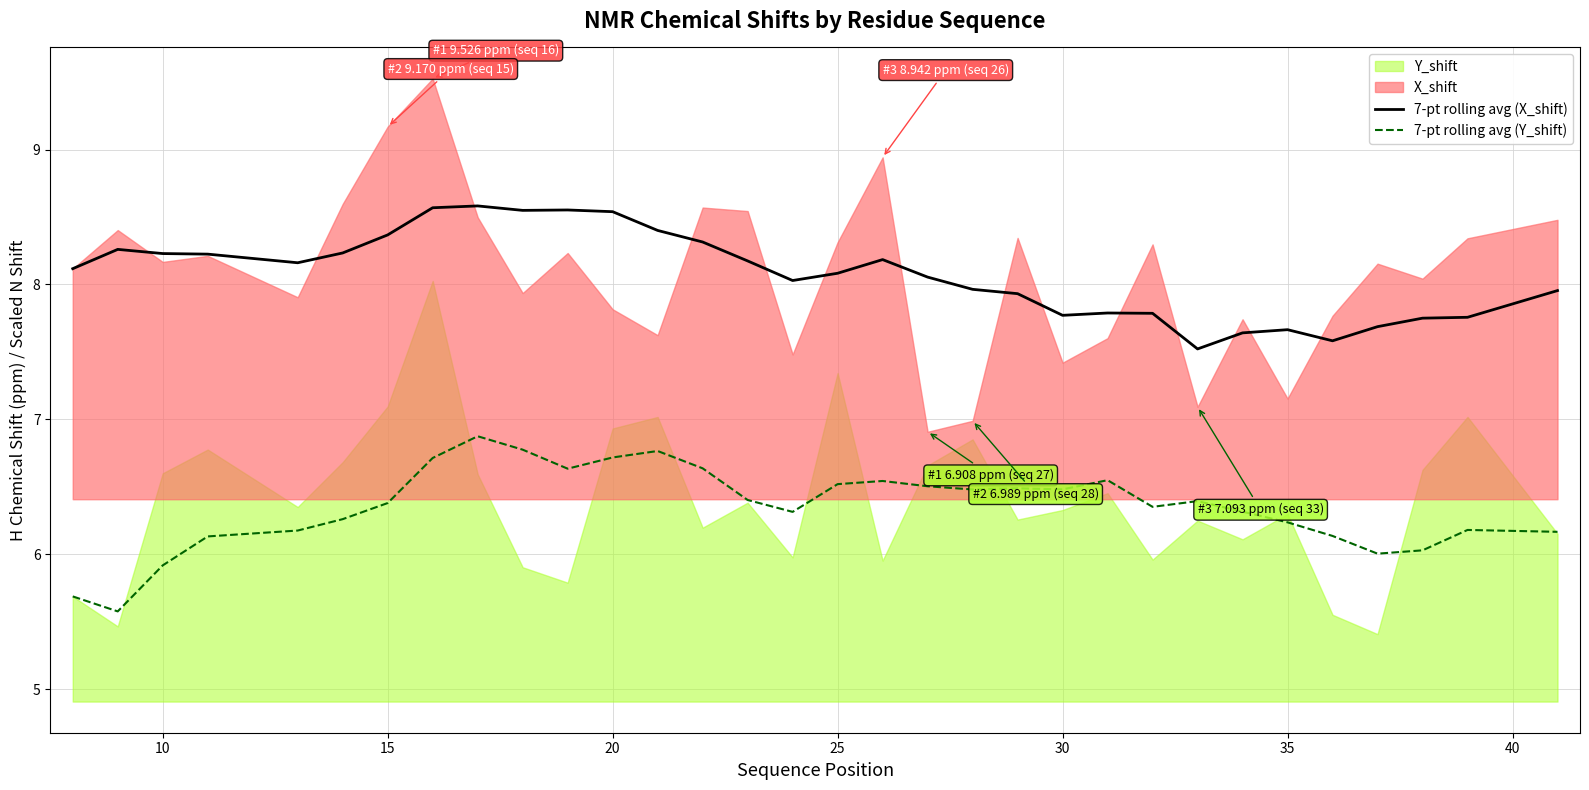

The value of 7-pt rolling avg (Y_shift) at 35 is 1.5. True or false?

False